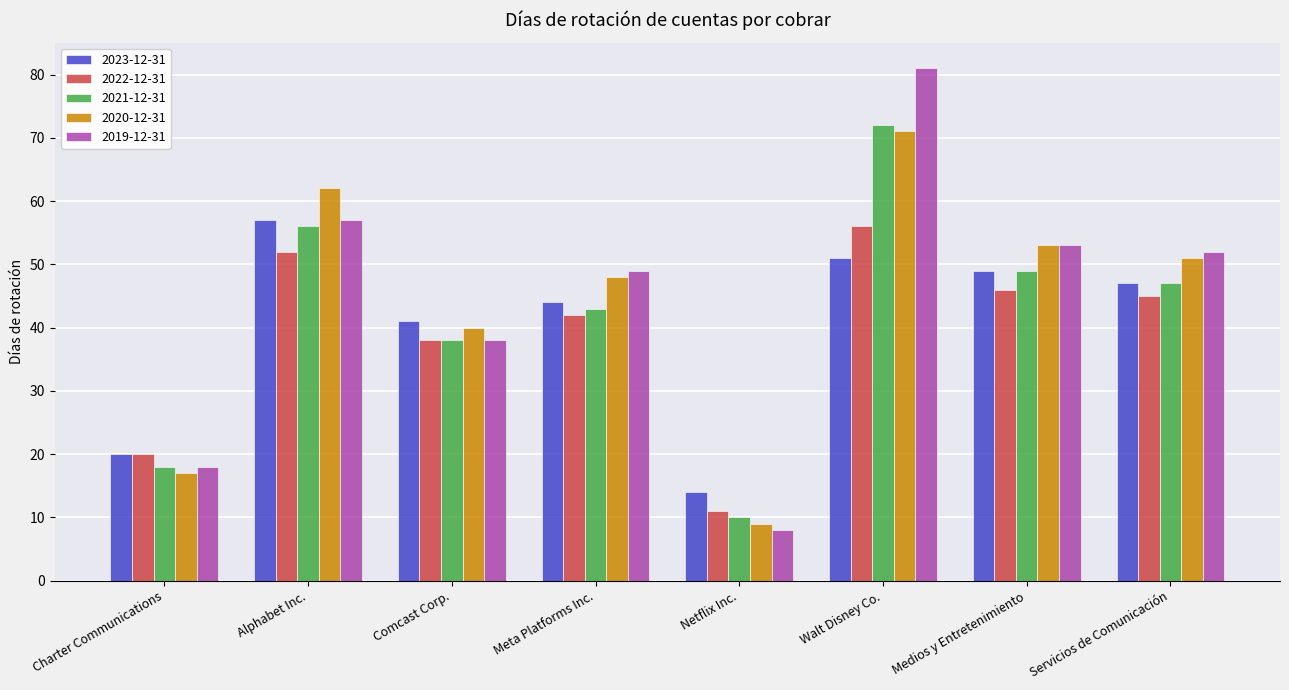

What is the difference between the highest and lowest values at Comcast Corp.?

3